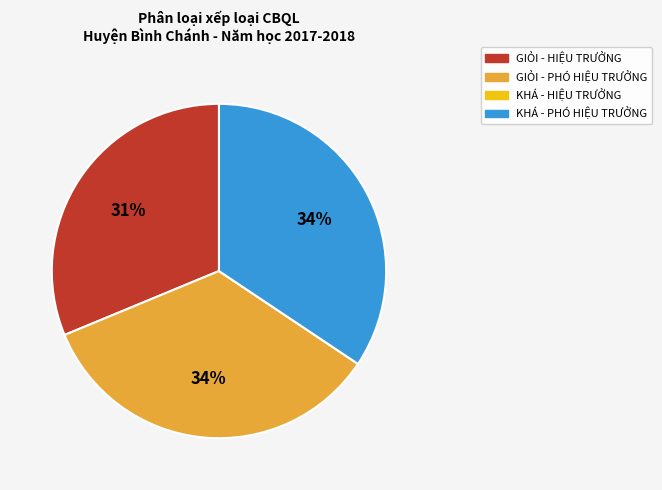

Is there a majority slice in this chart?

No